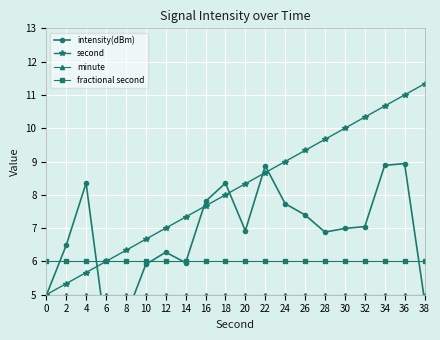

Reading left to right, what are all the values shown in this chart?

intensity(dBm): 0=5.0	2=6.5	4=8.4	6=3.8	8=4.3	10=5.9	12=6.3	14=6.0	16=7.8	18=8.4	20=6.9	22=8.9	24=7.7	26=7.4	28=6.9	30=7.0	32=7.0	34=8.9	36=8.9	38=4.8
second: 0=5.0	2=5.3	4=5.7	6=6.0	8=6.3	10=6.7	12=7.0	14=7.3	16=7.7	18=8.0	20=8.3	22=8.7	24=9.0	26=9.3	28=9.7	30=10.0	32=10.3	34=10.7	36=11.0	38=11.3
minute: 0=5.0	2=5.0	4=5.0	6=5.0	8=5.0	10=5.0	12=5.0	14=5.0	16=5.0	18=5.0	20=5.0	22=5.0	24=5.0	26=5.0	28=5.0	30=5.0	32=5.0	34=5.0	36=5.0	38=5.0
fractional second: 0=6.0	2=6.0	4=6.0	6=6.0	8=6.0	10=6.0	12=6.0	14=6.0	16=6.0	18=6.0	20=6.0	22=6.0	24=6.0	26=6.0	28=6.0	30=6.0	32=6.0	34=6.0	36=6.0	38=6.0